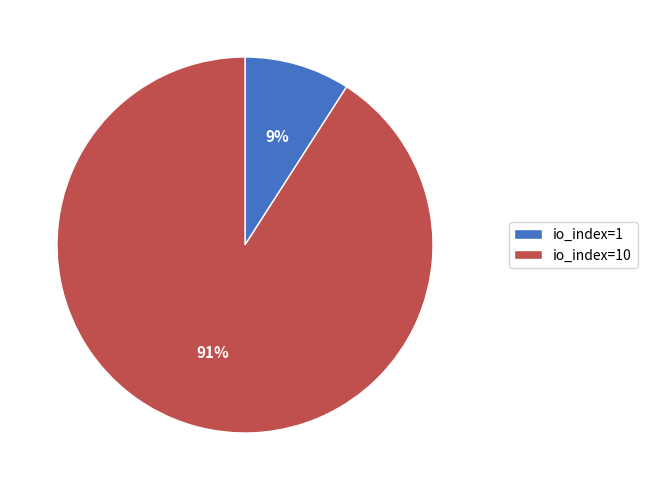

To the nearest percent, what is the difference between the io_index=1 and io_index=10 slice percentages?

82%